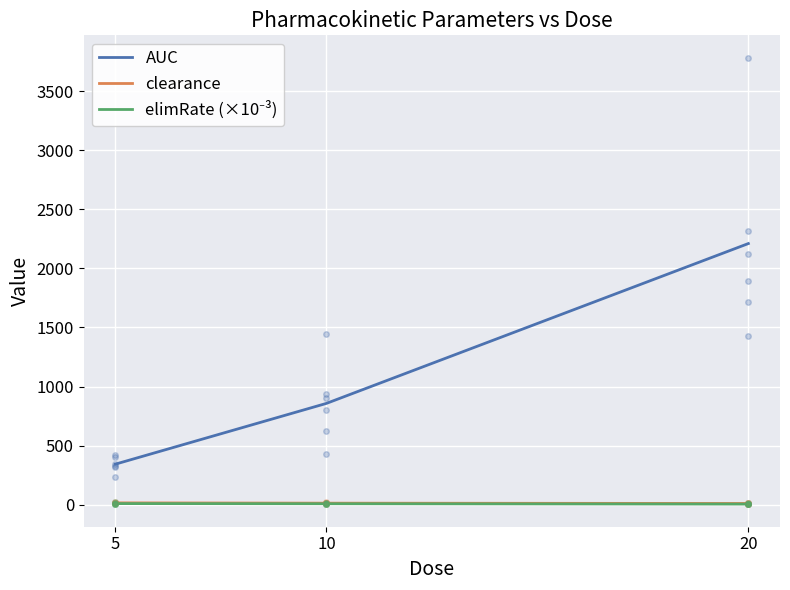

What is the spread (max minus min) of values at 10?

849.5